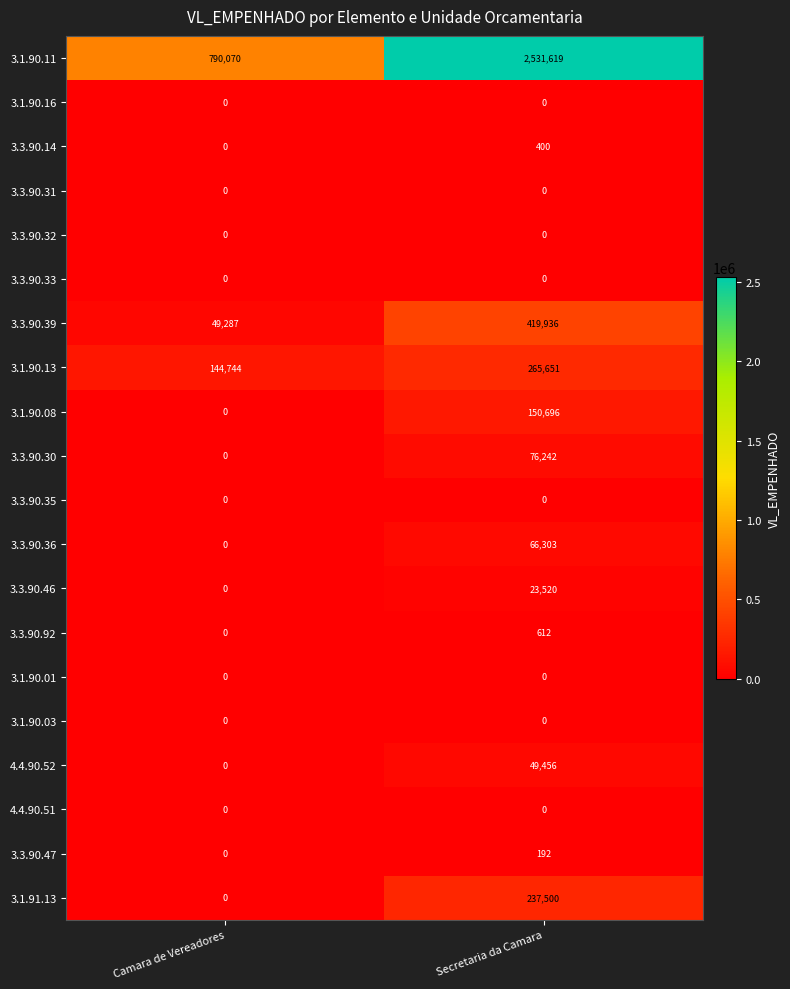

What is the total value across all series at Secretaria da Camara?

3822127